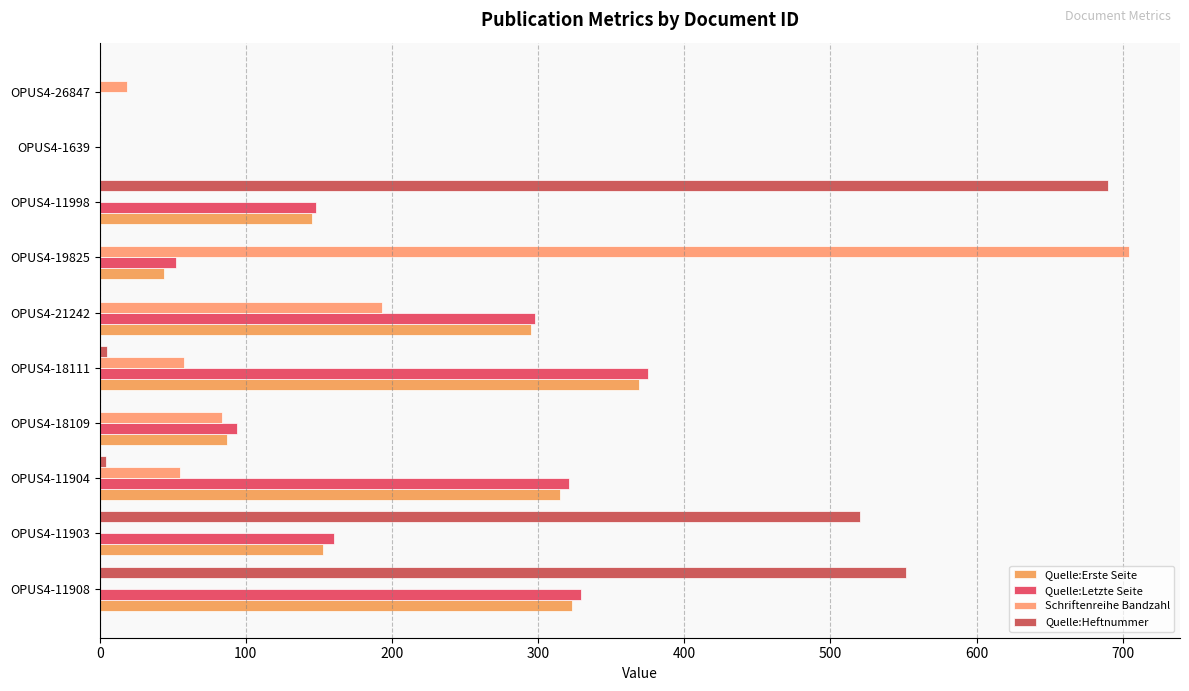

How many data points does each series have?

10